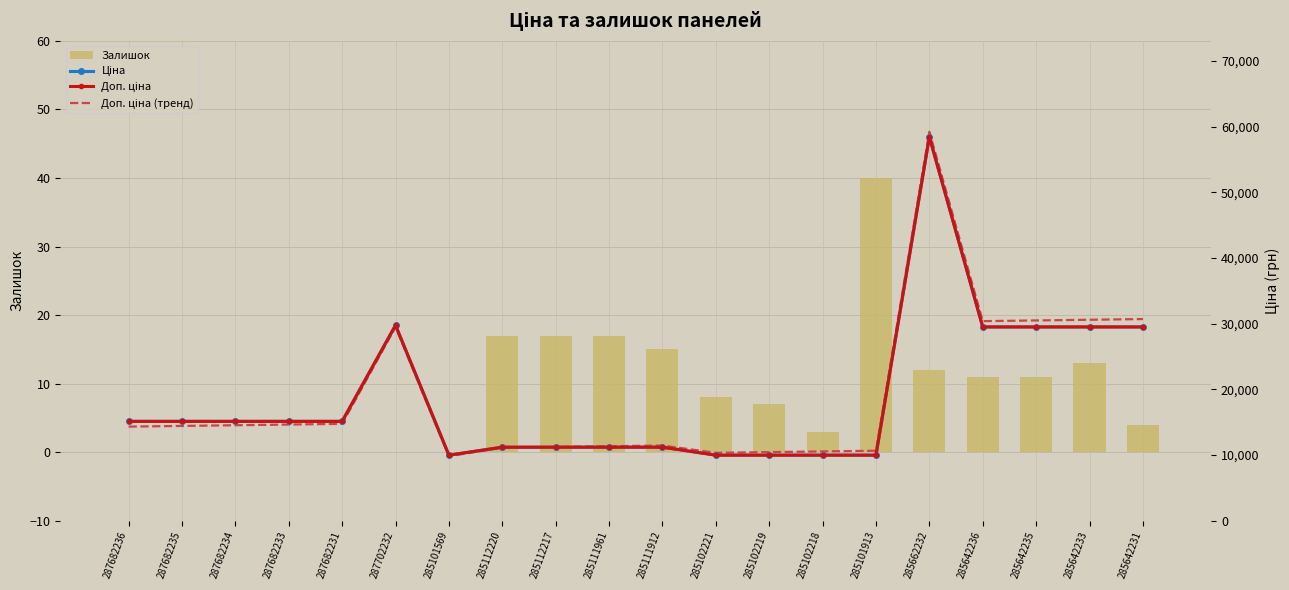

What is the difference between the maximum and second lowest values in the Ціна series?

48451.6